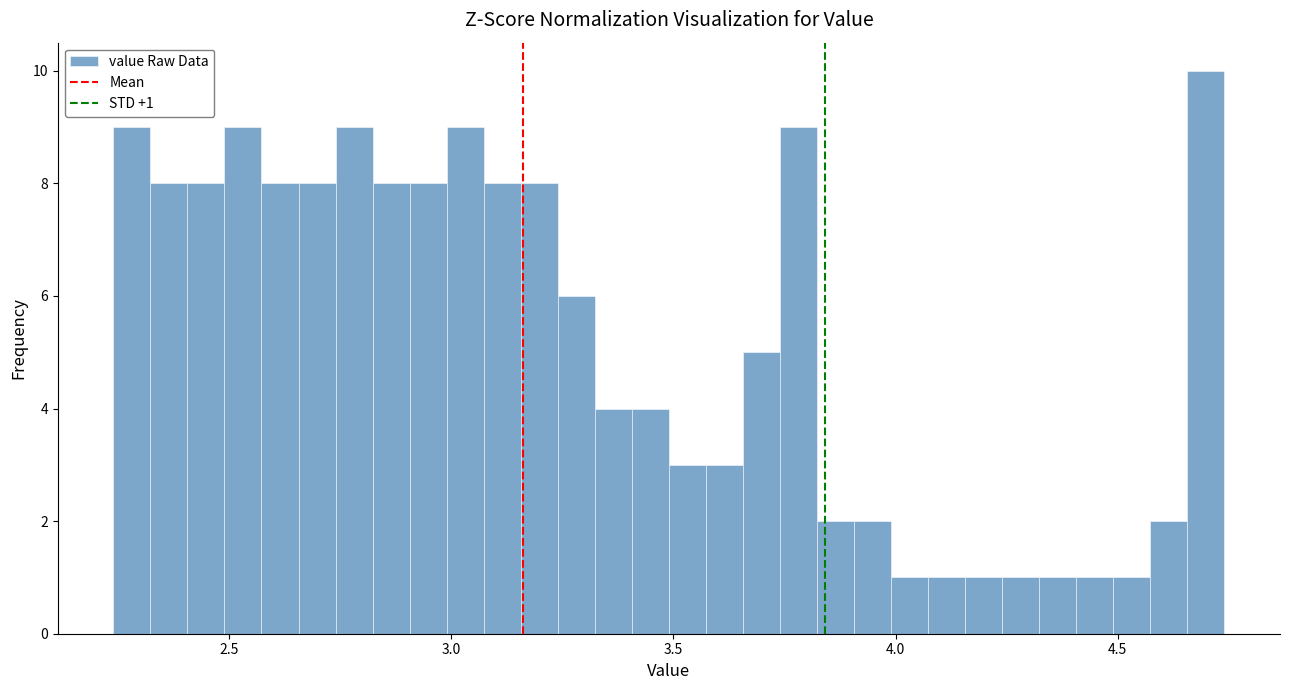

Around what value on the x-axis is the tallest bar? Give the approximate position of its centre, as read against the axis.

4.70